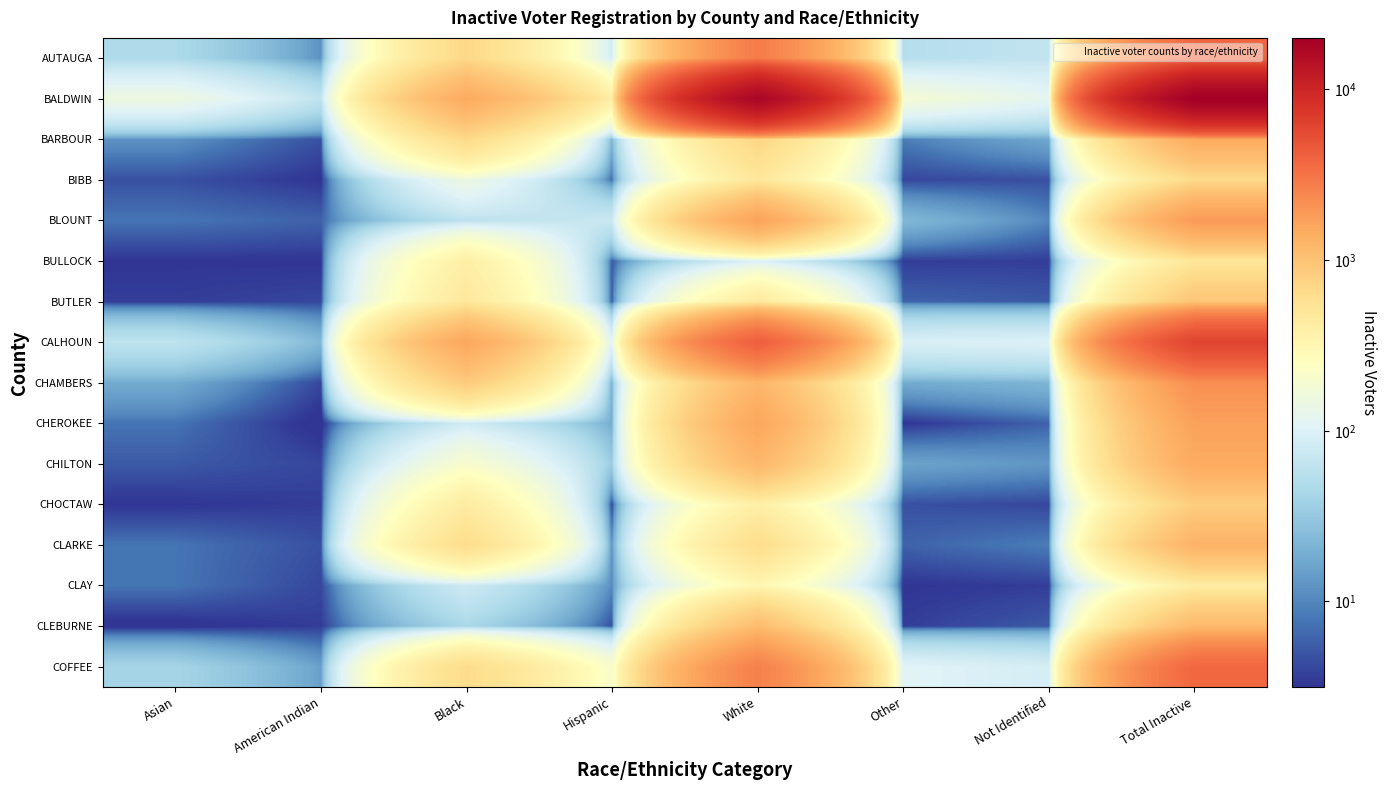

What is the total value across all series at American Indian?

145